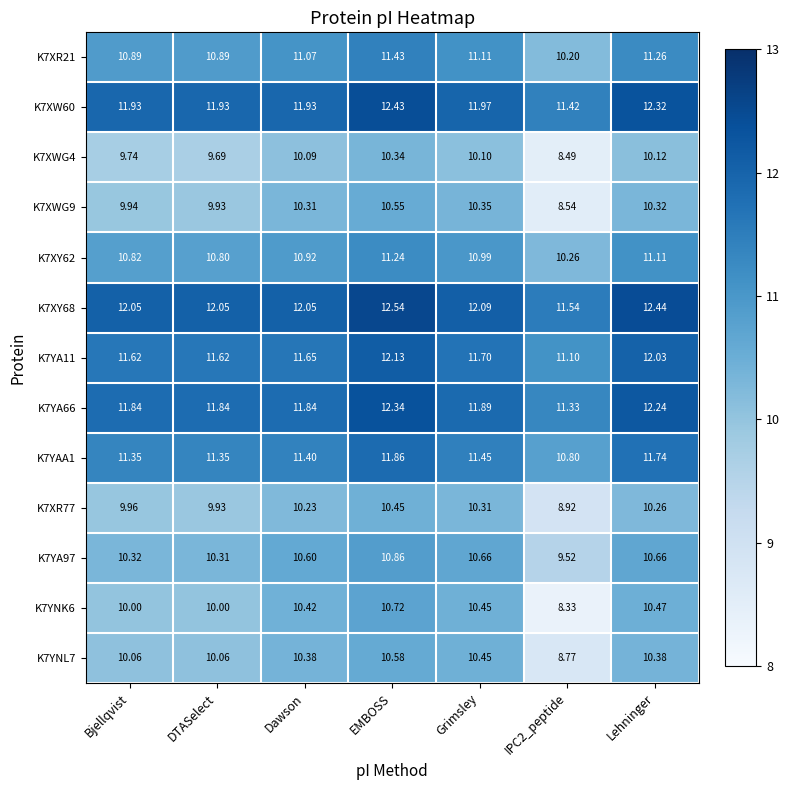

Is the value of K7XY68 at Lehninger greater than the value of K7XWG4 at Grimsley?

Yes